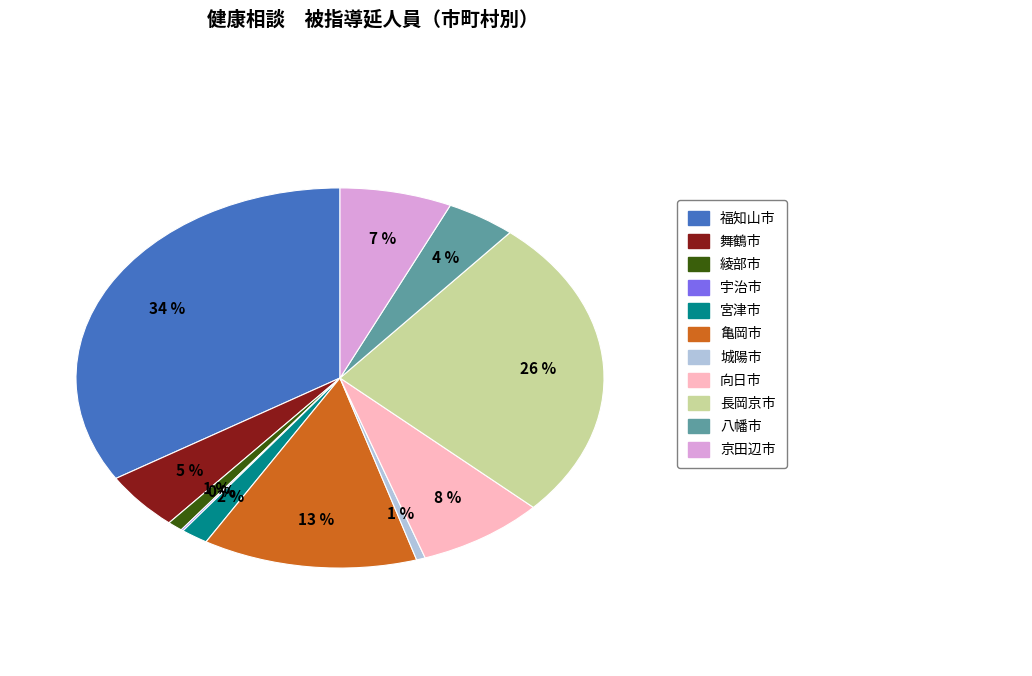

To the nearest percent, what is the average slice percentage?

9%